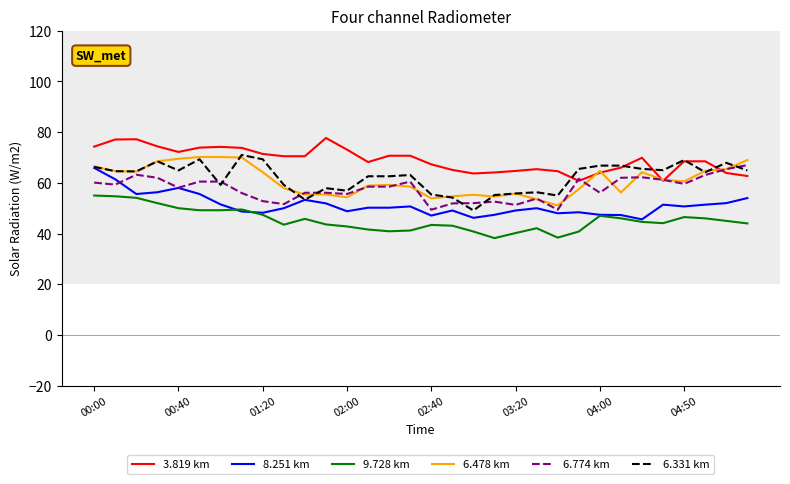

Which series has the largest total across all categories?

3.819 km